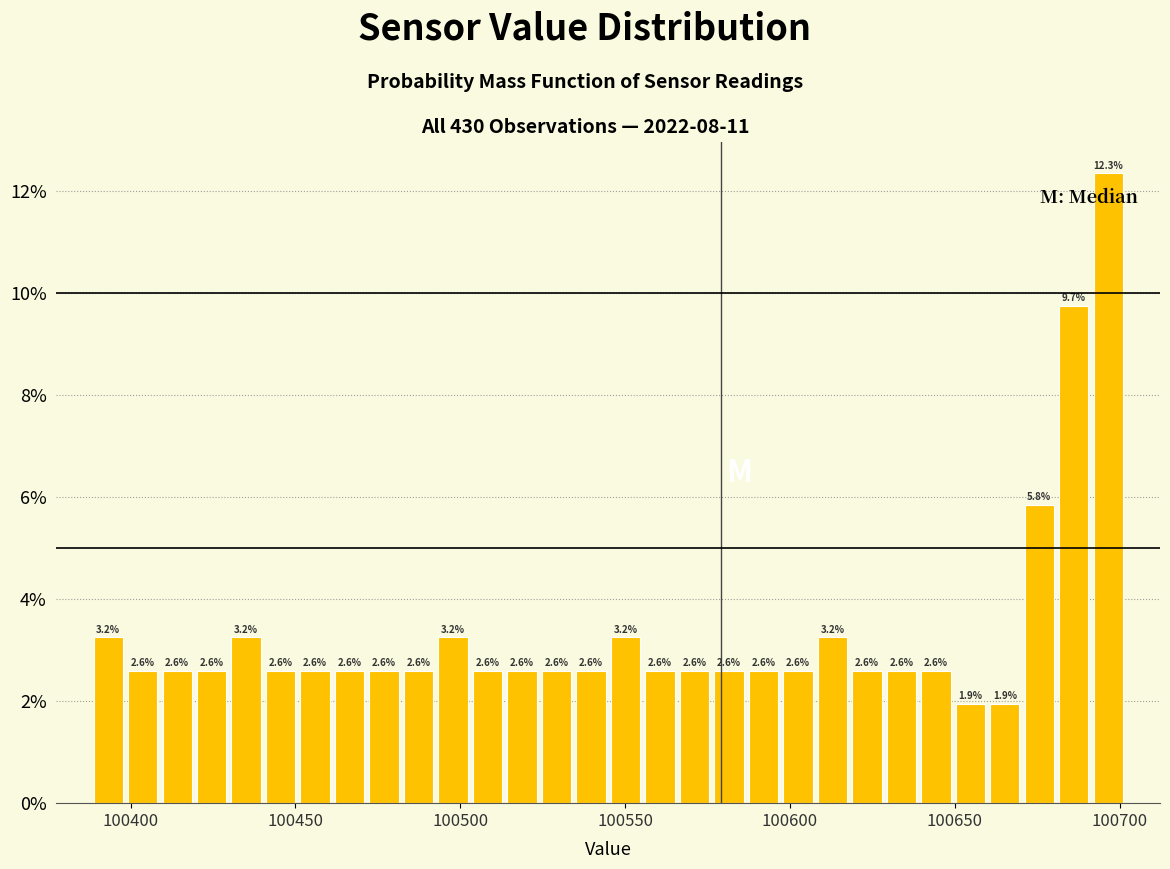

Read against the x-axis, roughly where is the centre of the tallest bar?

100695